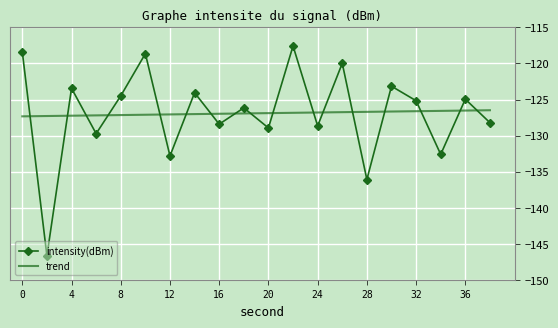

Which series has the largest range (max minus min)?

intensity(dBm)